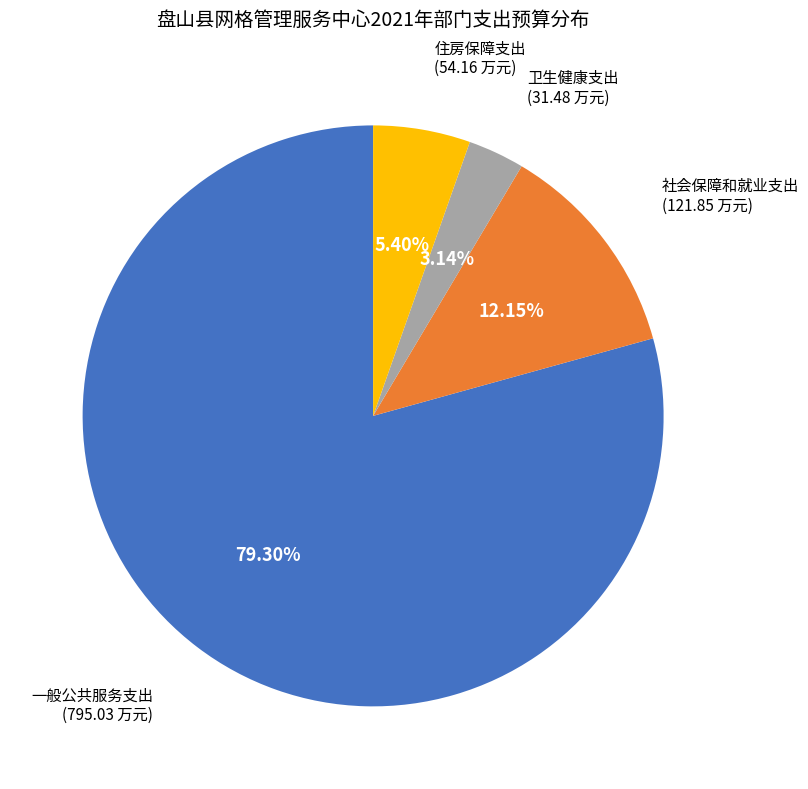

Count the number of slices in the pie.

4